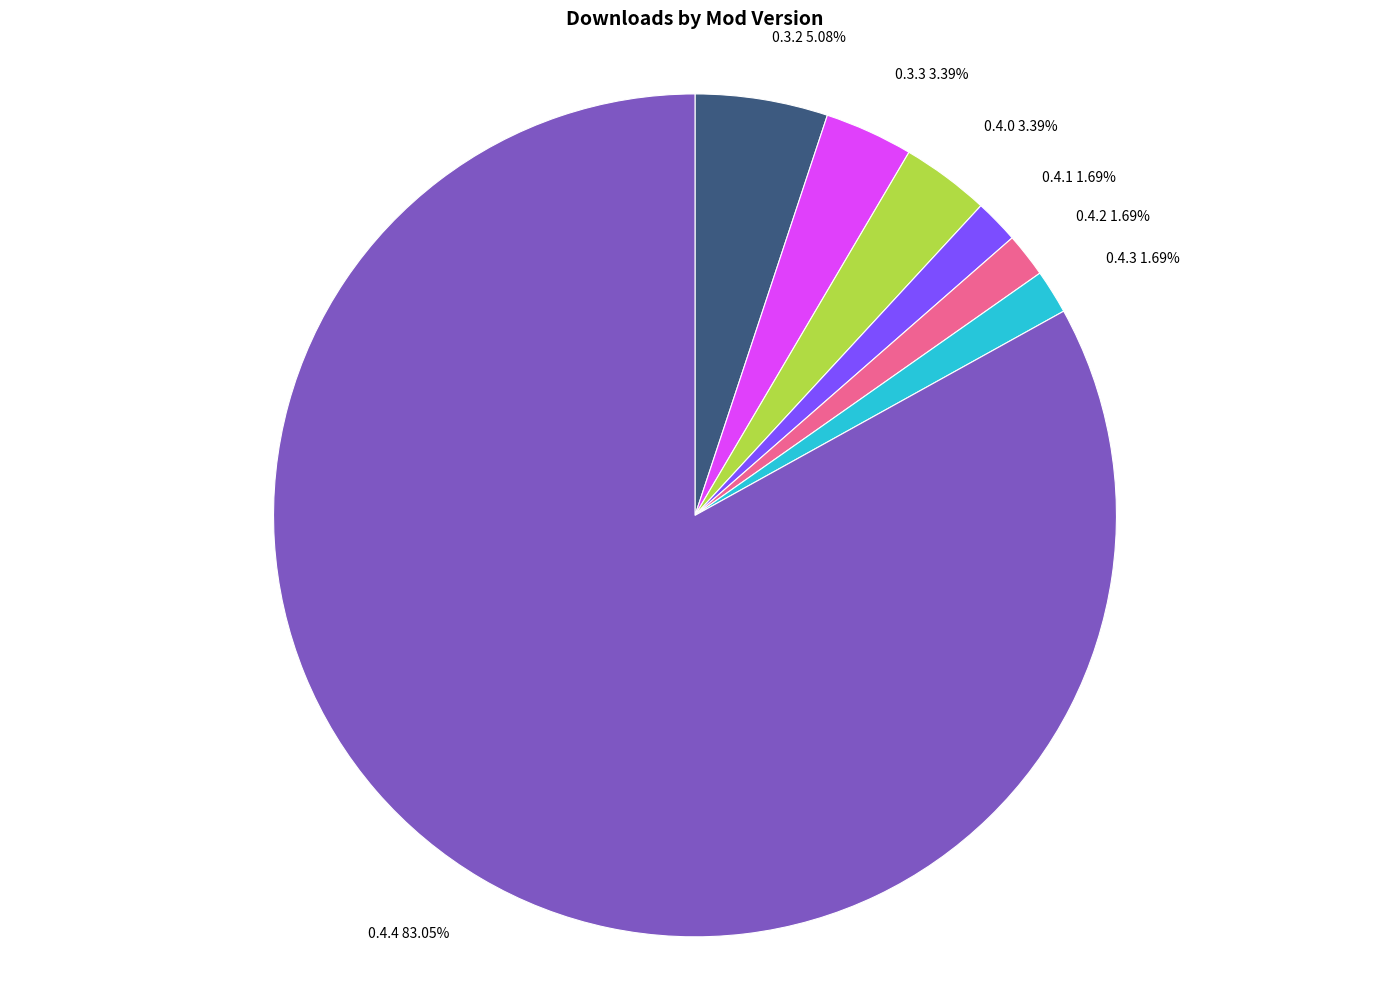

Does any single category account for the majority?

Yes